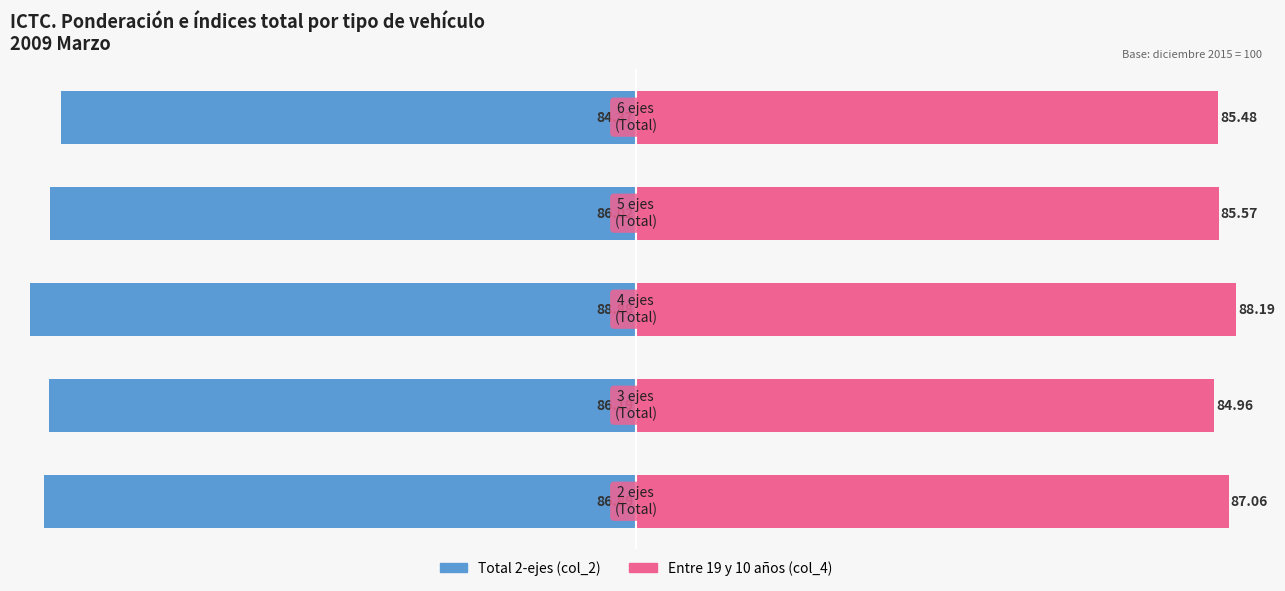

What value does the Entre 19 y 10 años (col_4) series have at 0?

87.1